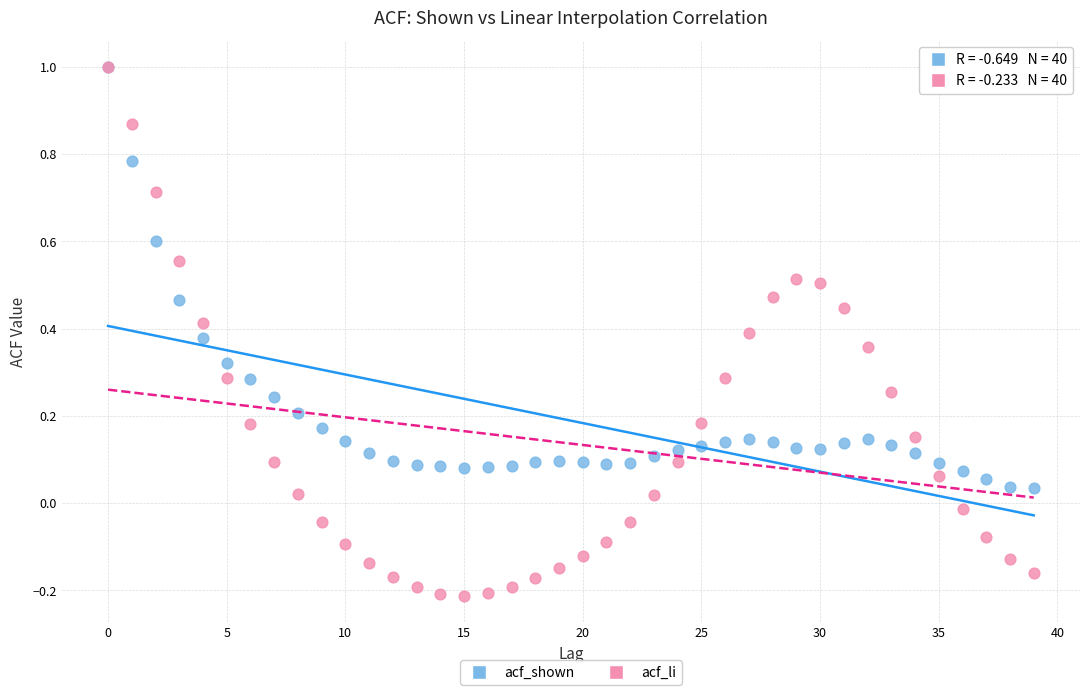

Which series has the widest spread of Y values?

acf_li